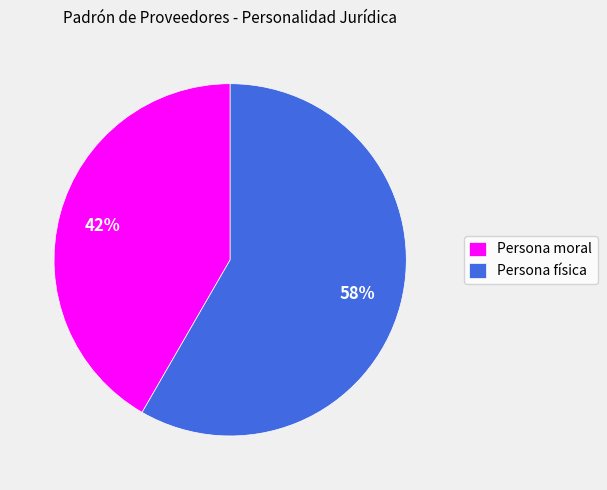

What percentage is the Persona moral slice, to the nearest percent?

42%